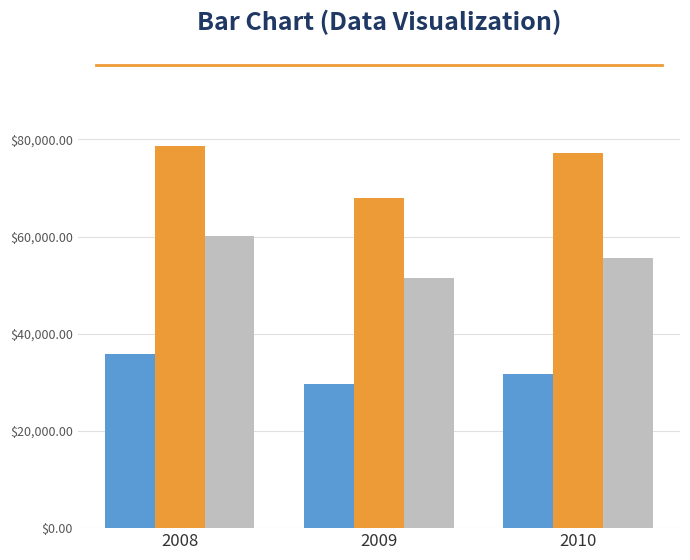

What is the total value across all series at 2009?

149248.1